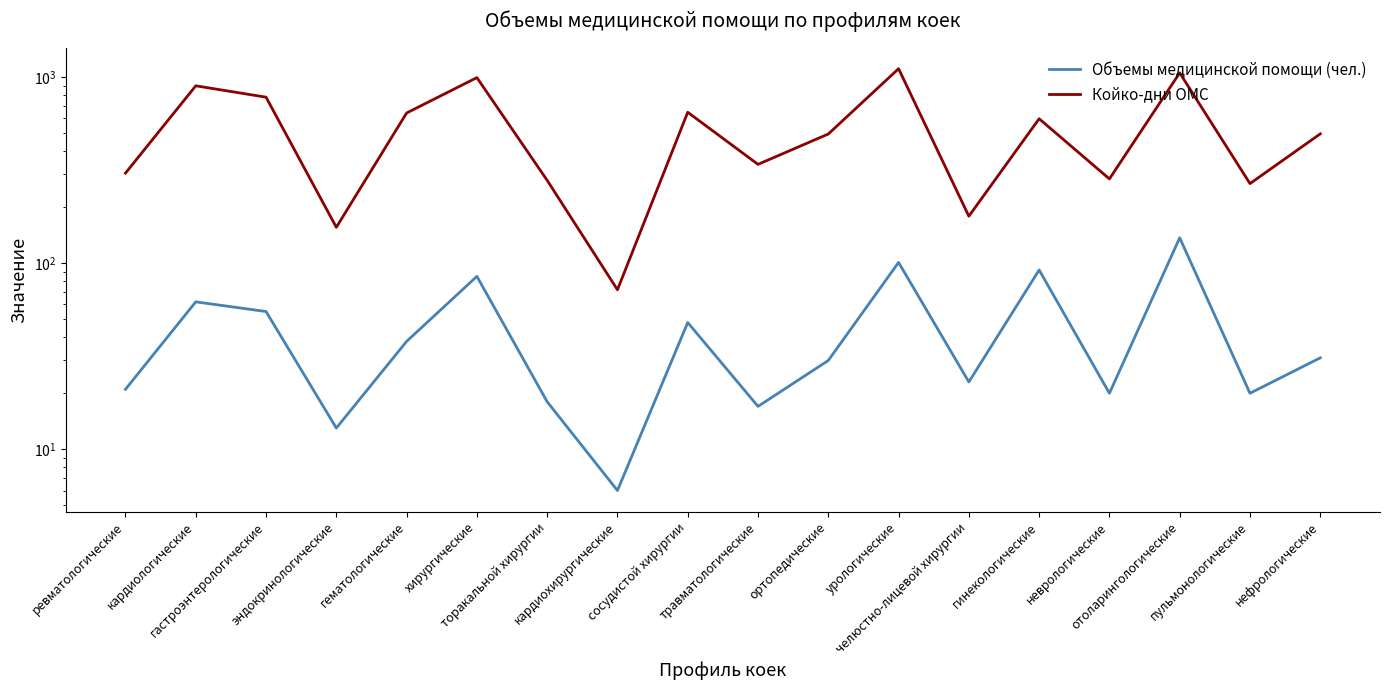

What is the label of the 8th point from the left?

кардиохирургические